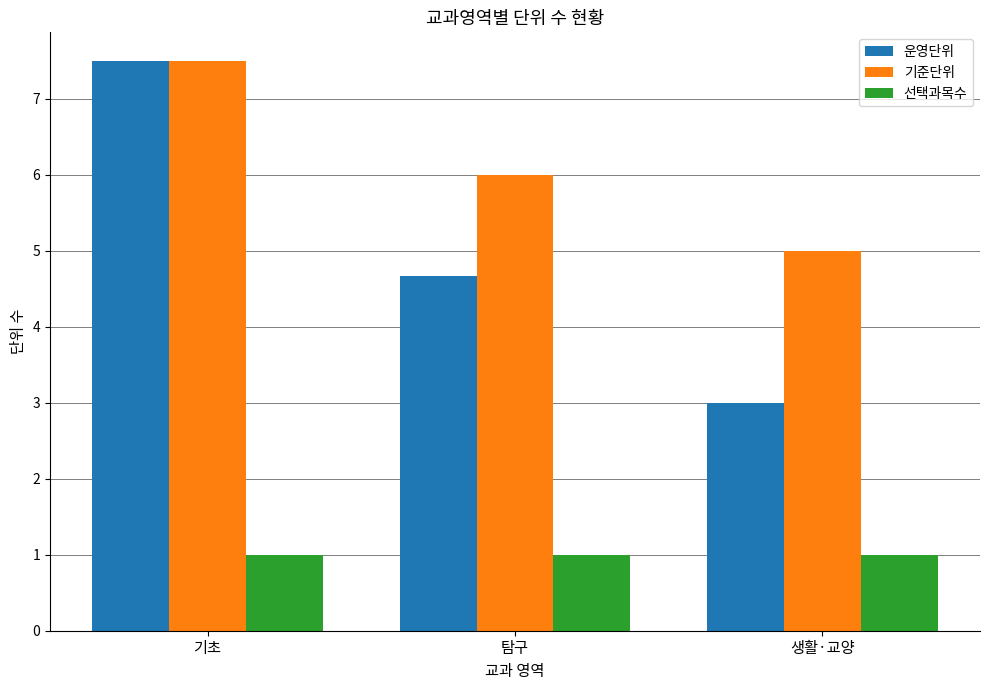

Reading left to right, transcribe all the data shown in this chart.

운영단위: 기초=7.5	탐구=4.7	생활·교양=3.0
기준단위: 기초=7.5	탐구=6.0	생활·교양=5.0
선택과목수: 기초=1.0	탐구=1.0	생활·교양=1.0